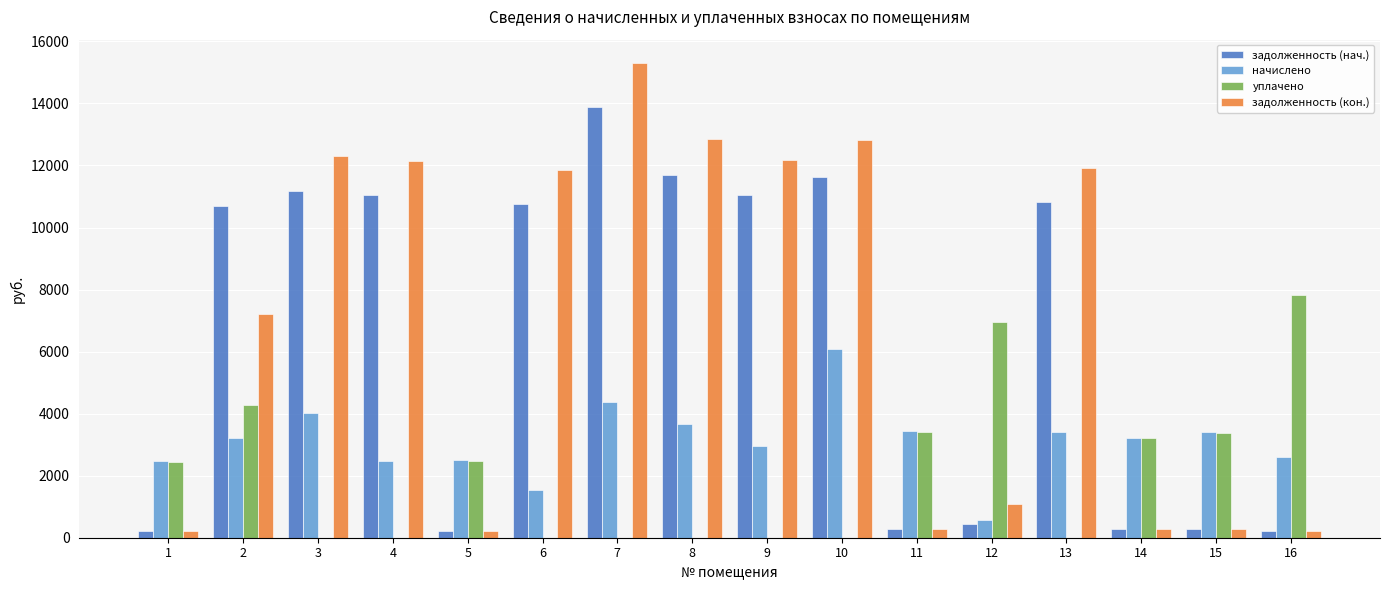

Between 4 and 15, which series saw the biggest shift?

задолженность (кон.)